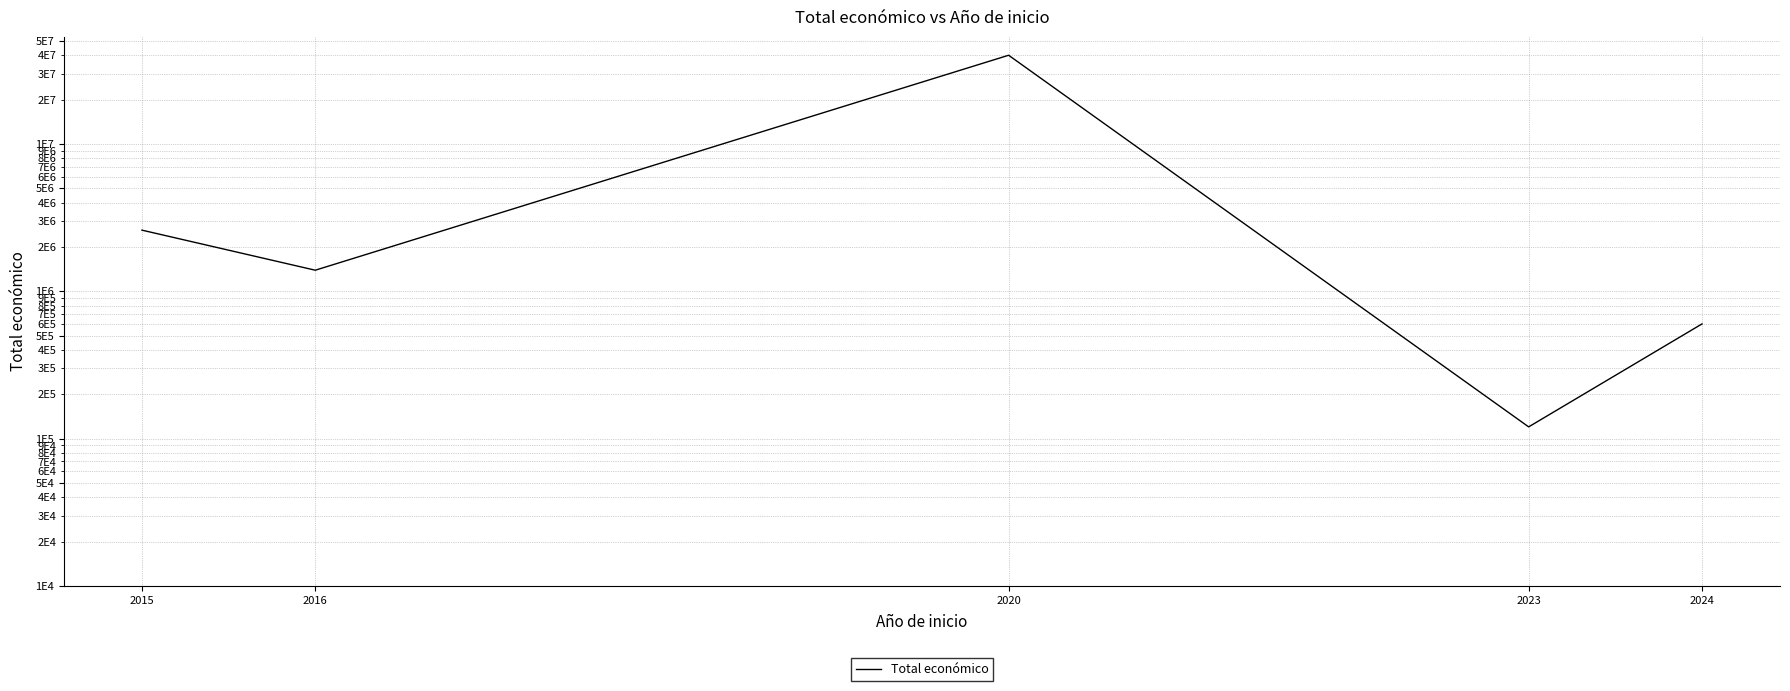

What is the difference between the second highest and minimum values?

2478760